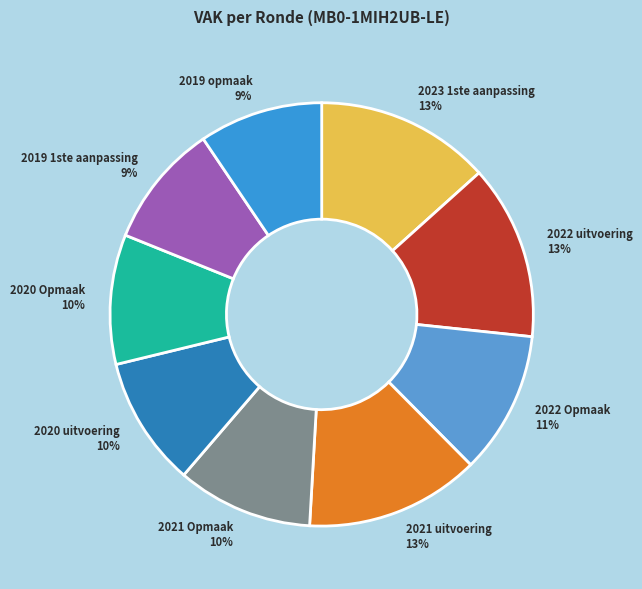

To the nearest percent, what is the average slice percentage?

11%